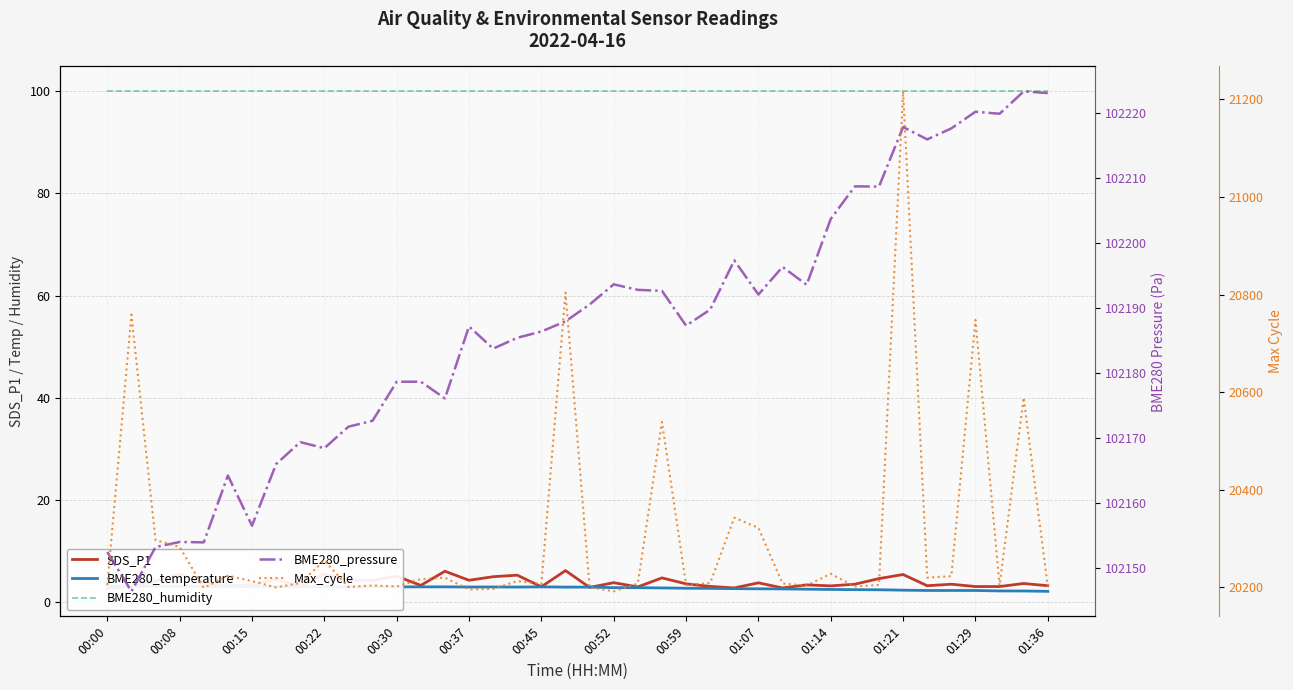

Where is SDS_P1 nearest to the value 4?

00:15